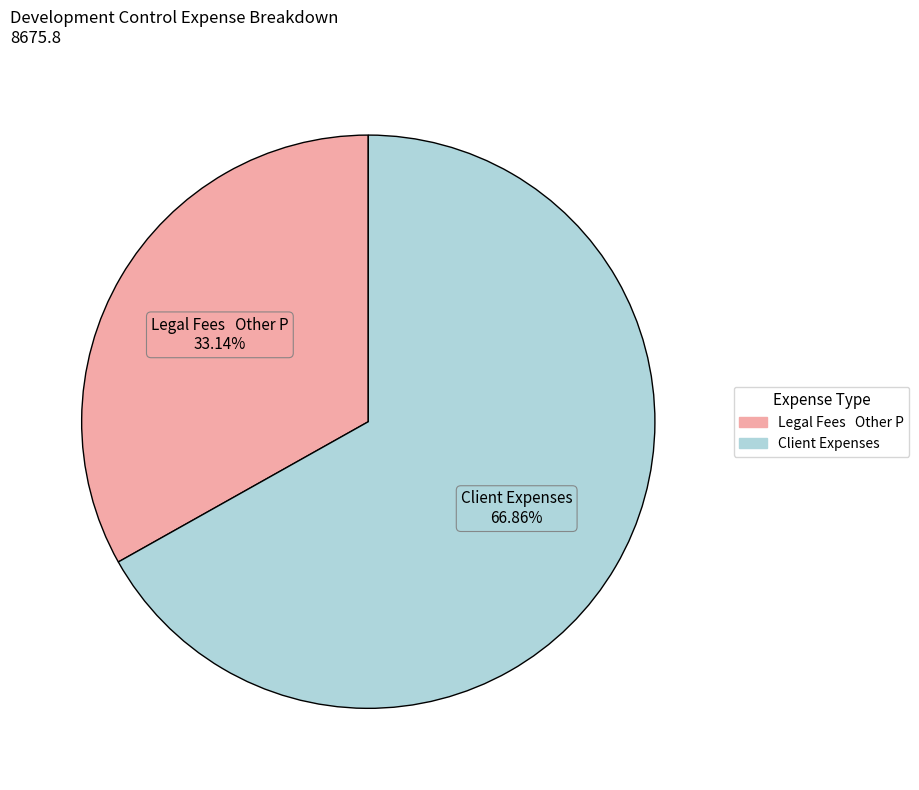

To the nearest percent, what portion does Client Expenses represent?

67%